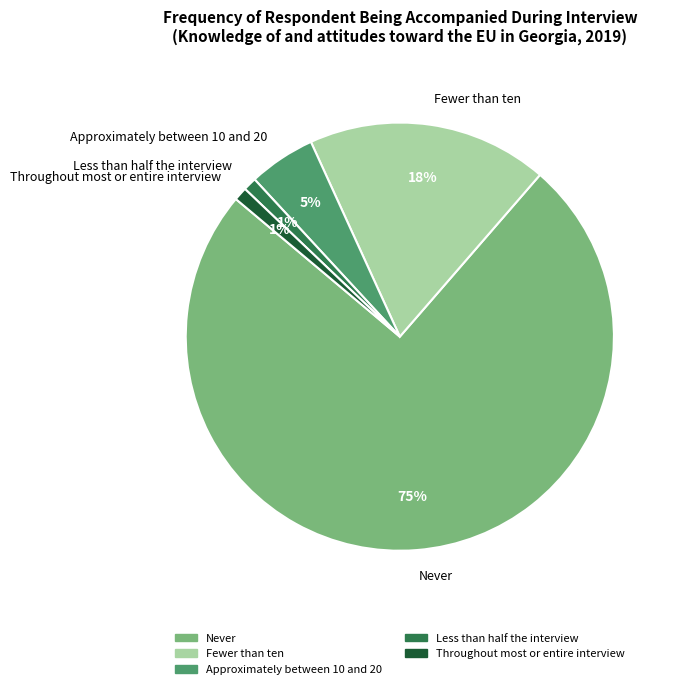

To the nearest percent, what is the difference between the largest and smallest slice percentages?

74%